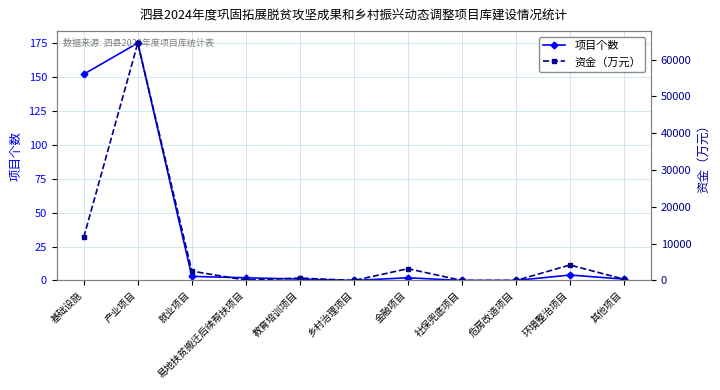

What is the value of the 资金（万元） point at the 3rd from the left?

2540.0